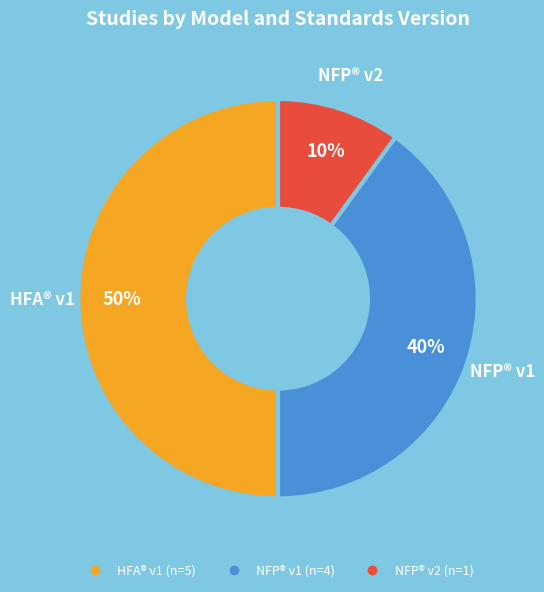

To the nearest percent, what is the average slice percentage?

33%